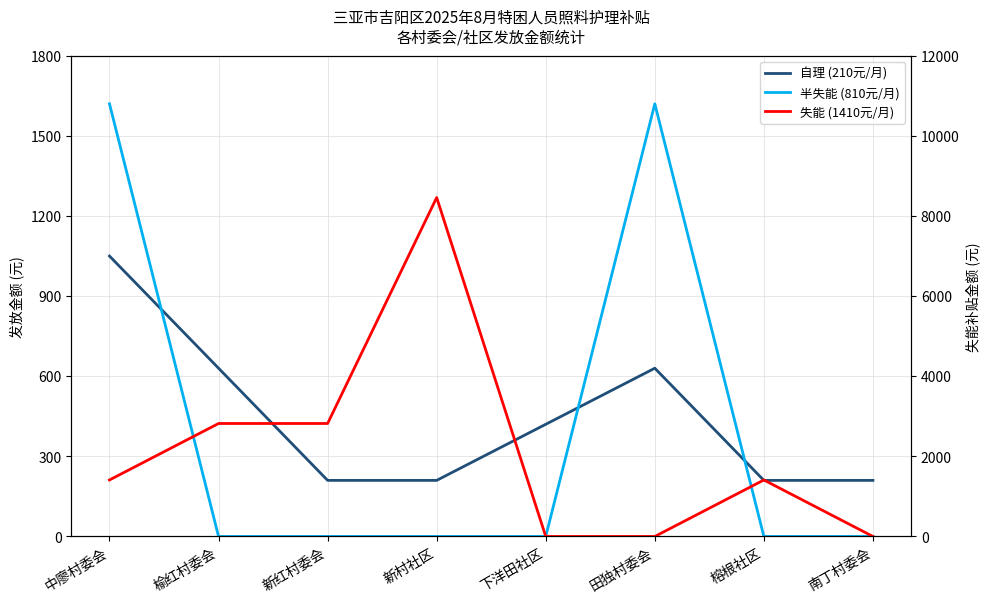

Does the chart have visible grid lines?

Yes